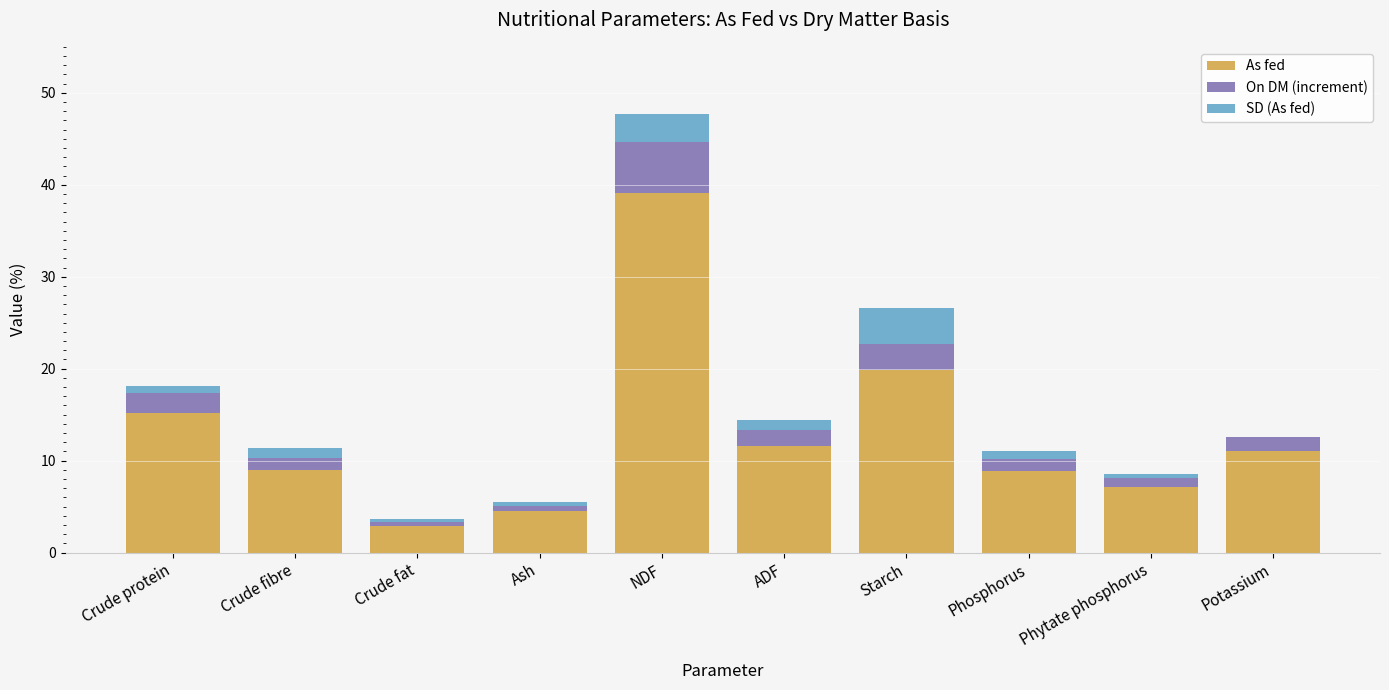

Count the number of data series in this chart.

3